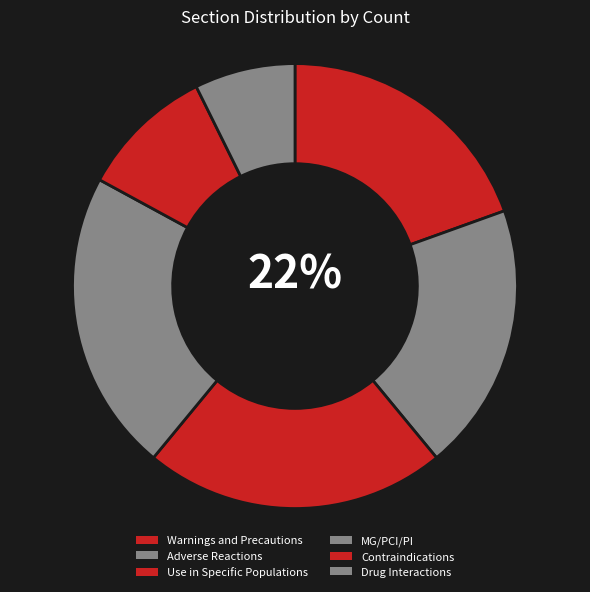

Do MG/PCI/PI (Medication Guide/Patient Counseling) and Drug Interactions together represent more than half of the pie?

No